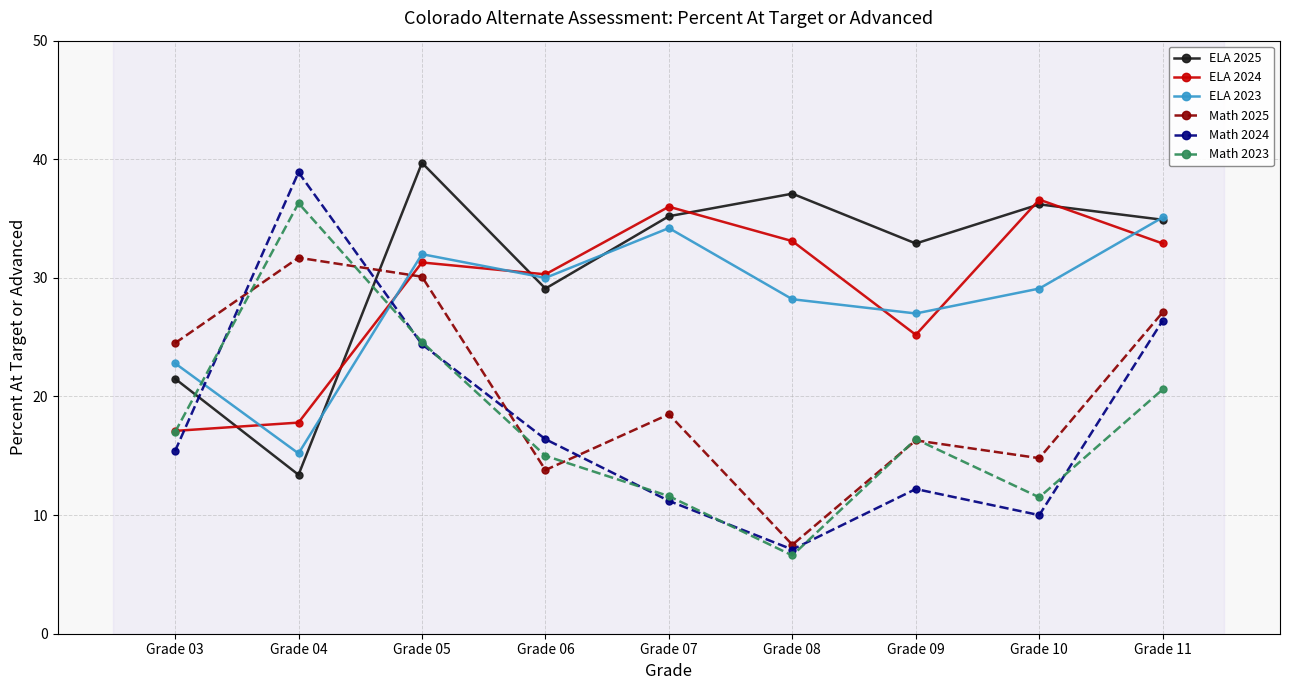

The Math 2024 series shows 6.2 at Grade 06. True or false?

False